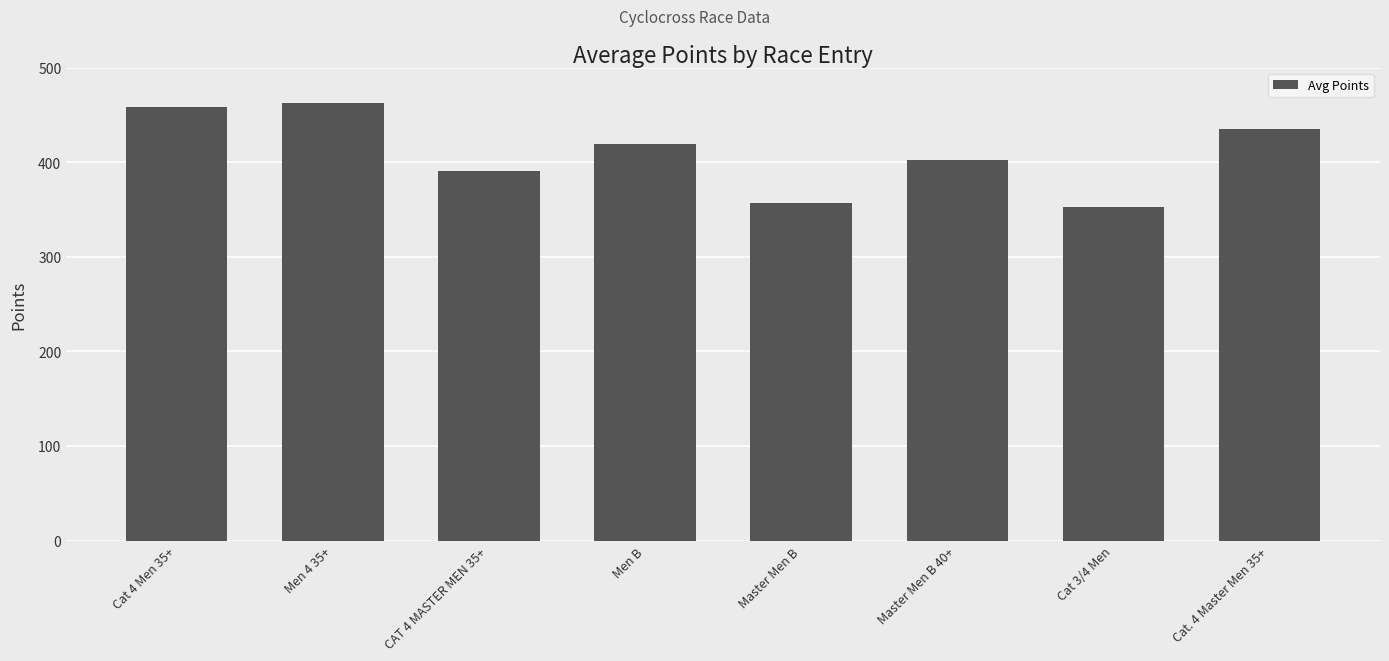

True or false: the data shows 99.1 at Cat. 4 Master Men 35+.

False